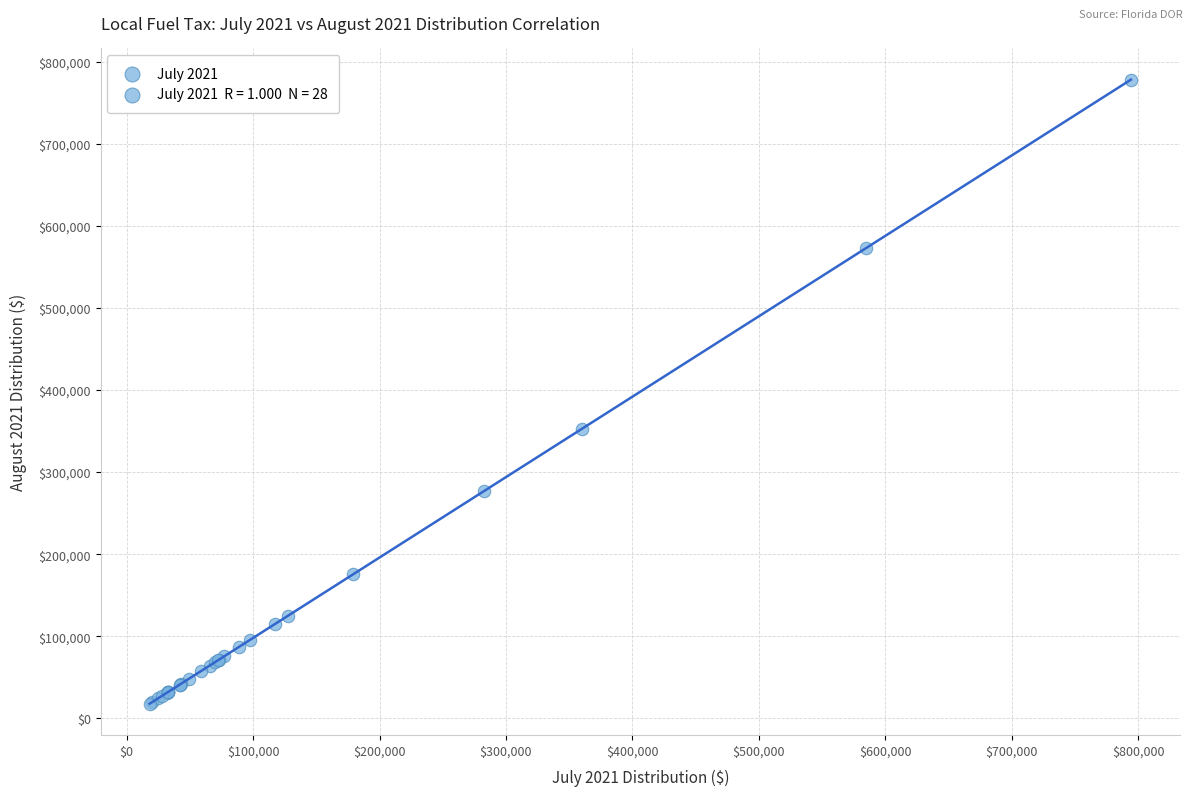

What Y value in the scatter plot is closest to 398004?

353142.5